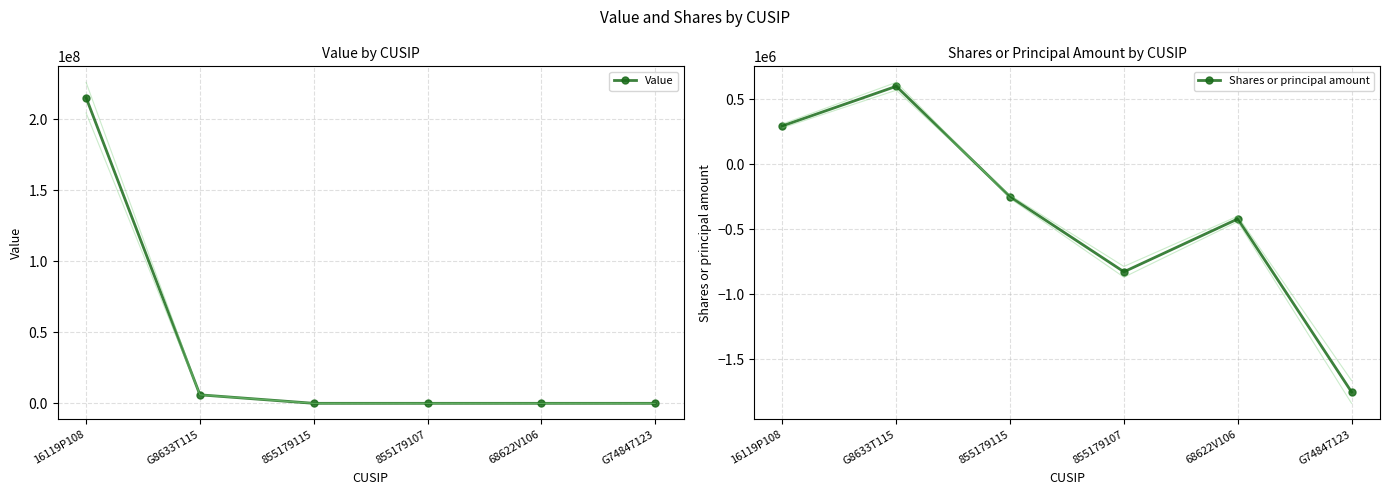

What are all the series names shown in the legend?

Value, Shares or principal amount